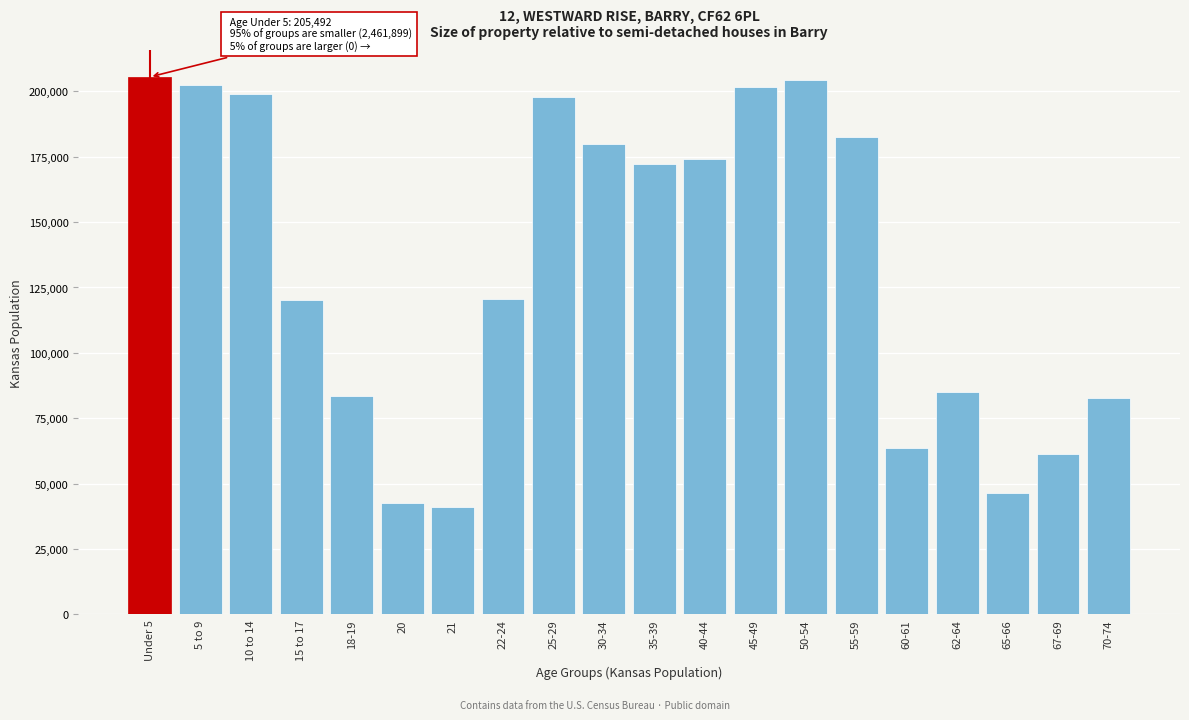

What is the difference between the maximum and minimum values?

164561